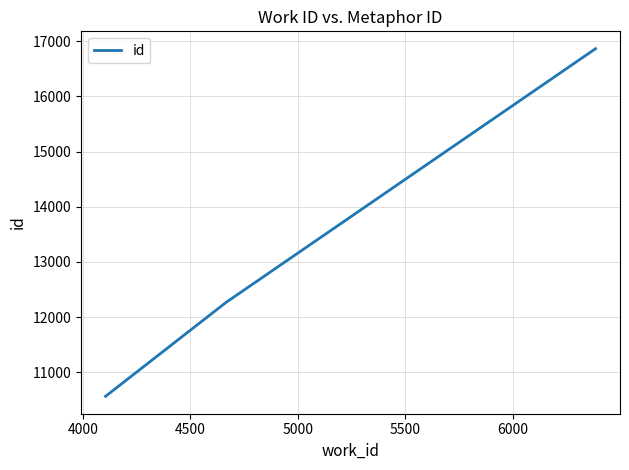

What is the difference between the maximum and minimum values?

6301